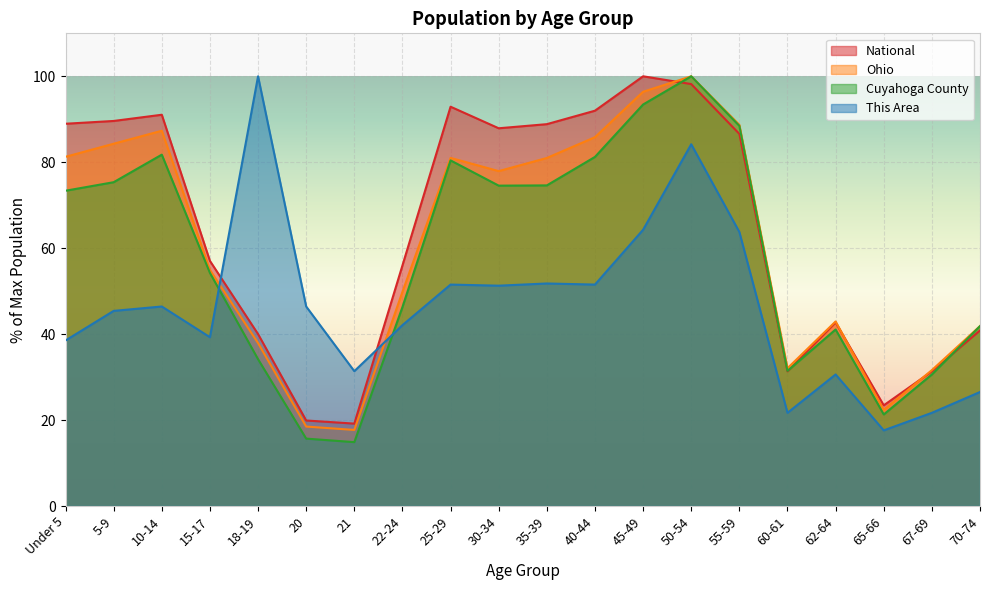

The National series shows 43.6 at 55-59. True or false?

False